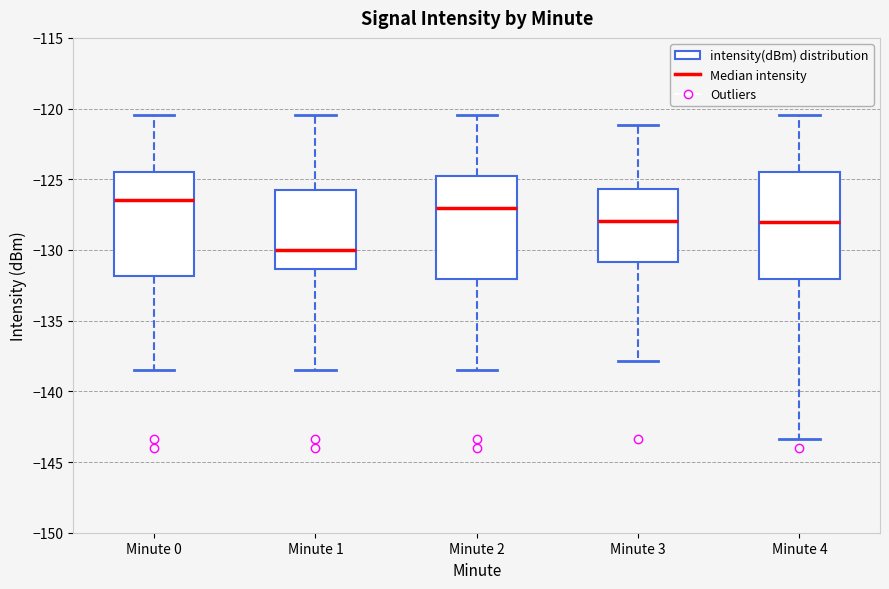

Which box's median line is the lowest?

Minute 1